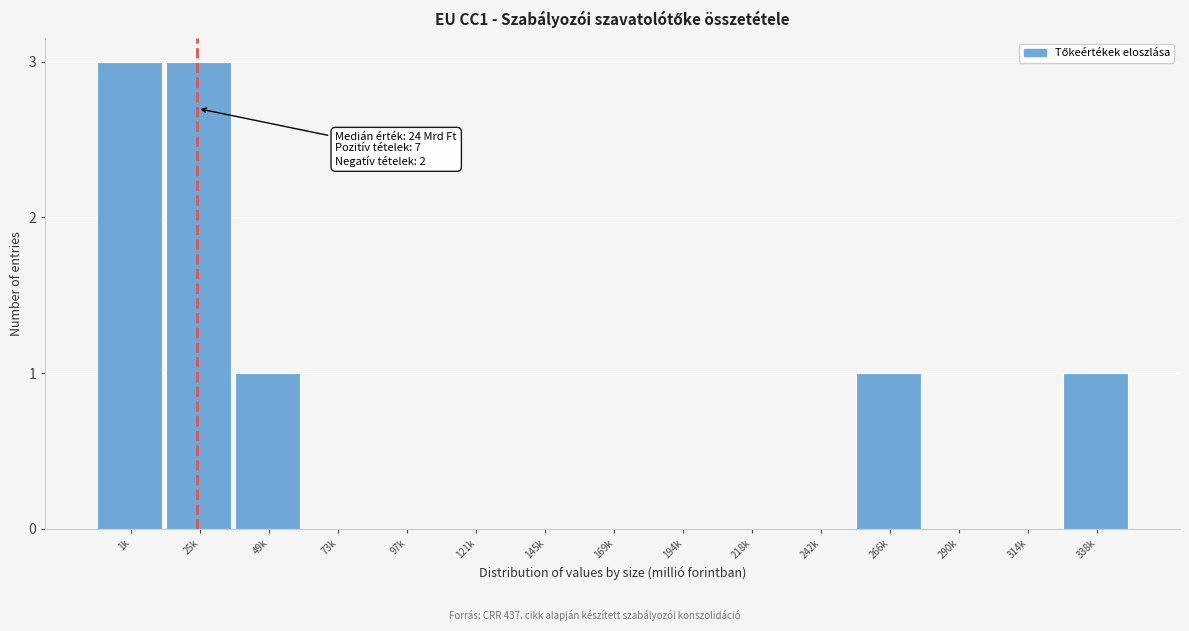

Reading right to left, list all the values displayed in this chart.

338k=1	314k=0	290k=0	266k=1	242k=0	218k=0	194k=0	169k=0	145k=0	121k=0	97k=0	73k=0	49k=1	25k=3	1k=3